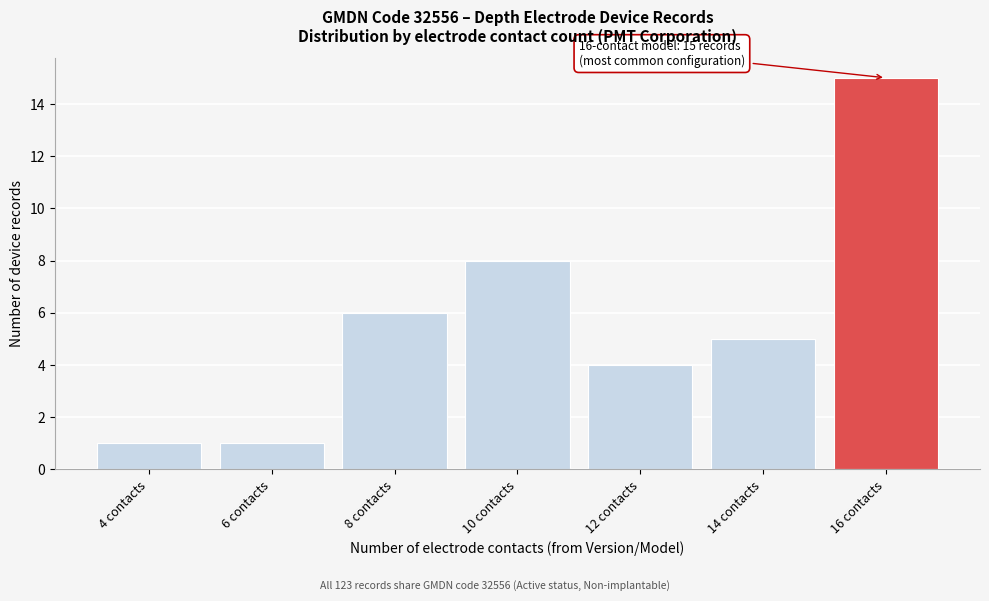

Reading left to right, what are all the values shown in this chart?

4 contacts=1	6 contacts=1	8 contacts=6	10 contacts=8	12 contacts=4	14 contacts=5	16 contacts=15